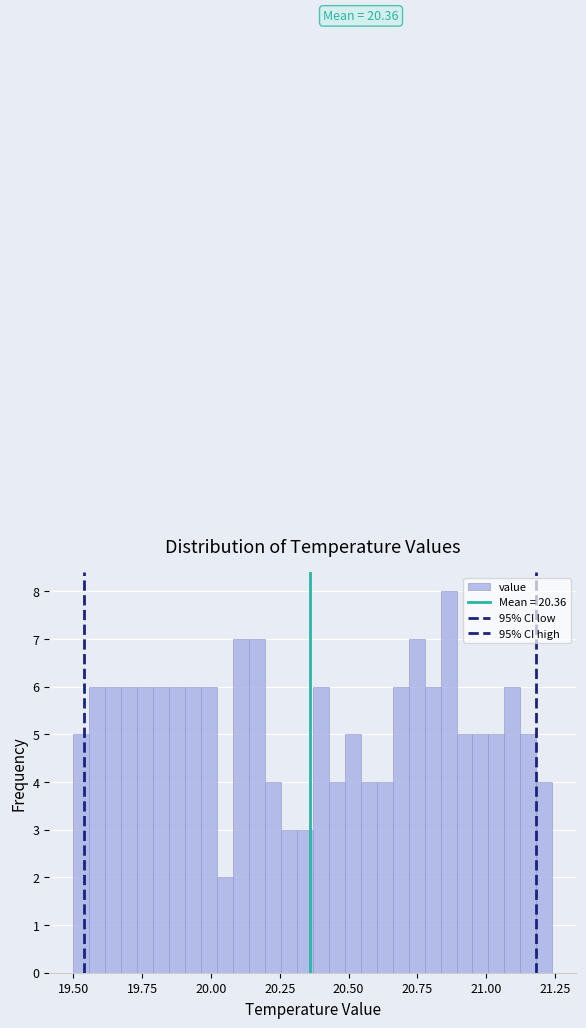

Around what value on the x-axis is the tallest bar? Give the approximate position of its centre, as read against the axis.

20.85